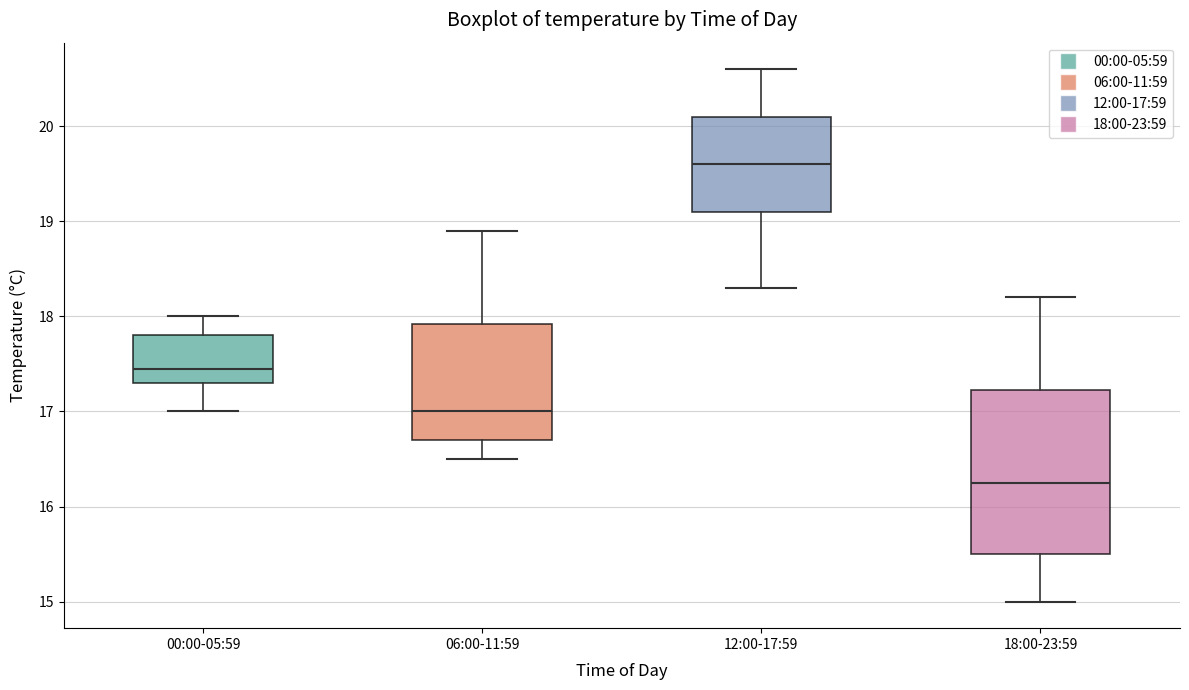

Reading left to right, read every box against the y-axis: the position of its median line, the range the box covers, and the ends of its whiskers. The values are not printed on the chart, so give them approximately, as read against the axis.

00:00-05:59: median 17.5, box 17.3 to 17.8, whiskers 17.0 to 18.0
06:00-11:59: median 17.0, box 16.7 to 17.9, whiskers 16.5 to 18.9
12:00-17:59: median 19.6, box 19.1 to 20.1, whiskers 18.3 to 20.6
18:00-23:59: median 16.3, box 15.5 to 17.2, whiskers 15.0 to 18.2